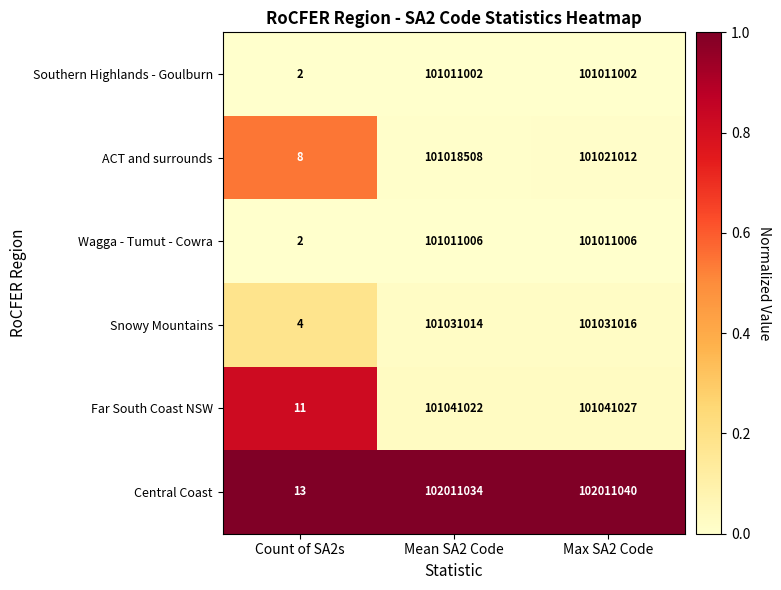

Reading right to left, extract all data points from this chart.

Southern Highlands - Goulburn: Max SA2 Code=101011002	Mean SA2 Code=101011002	Count of SA2s=2
ACT and surrounds: Max SA2 Code=101021012	Mean SA2 Code=101018508	Count of SA2s=8
Wagga - Tumut - Cowra: Max SA2 Code=101011006	Mean SA2 Code=101011006	Count of SA2s=2
Snowy Mountains: Max SA2 Code=101031016	Mean SA2 Code=101031014	Count of SA2s=4
Far South Coast NSW: Max SA2 Code=101041027	Mean SA2 Code=101041022	Count of SA2s=11
Central Coast: Max SA2 Code=102011040	Mean SA2 Code=102011034	Count of SA2s=13